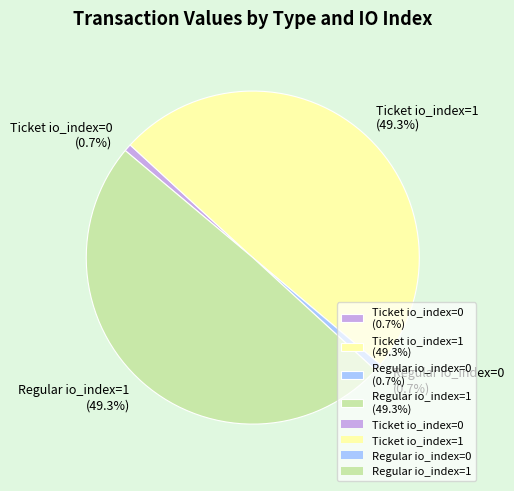

Between Ticket io_index=0 (0.7%) and Regular io_index=1 (49.3%), which is larger?

Regular io_index=1 (49.3%)